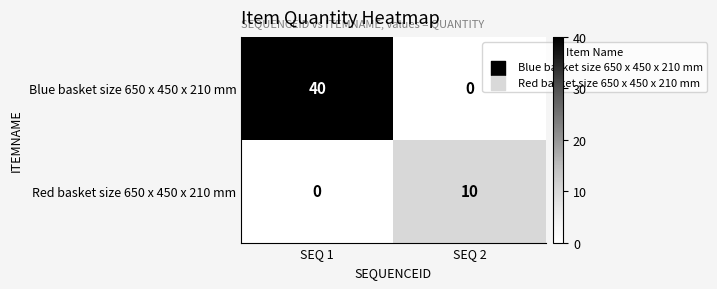

Rank the series by their average value, from lowest to highest.

Red basket size 650 x 450 x 210 mm, Blue basket size 650 x 450 x 210 mm